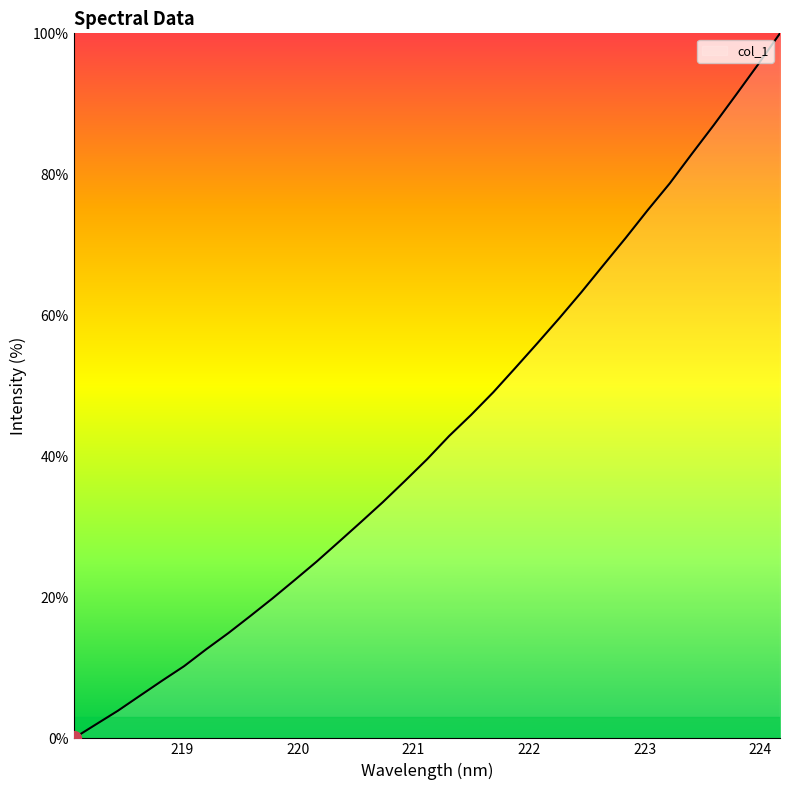

What is the difference between the maximum and minimum values?

100.0